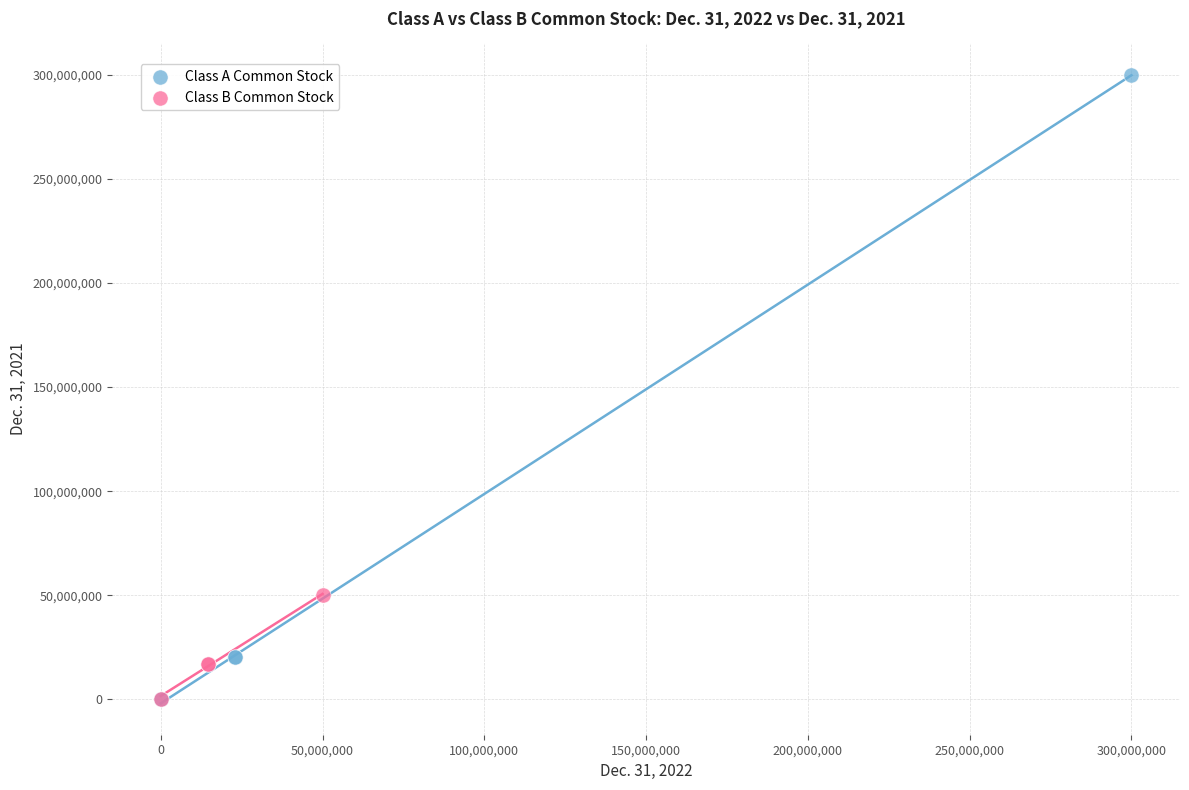

Which series has the widest spread of Y values?

Class A Common Stock